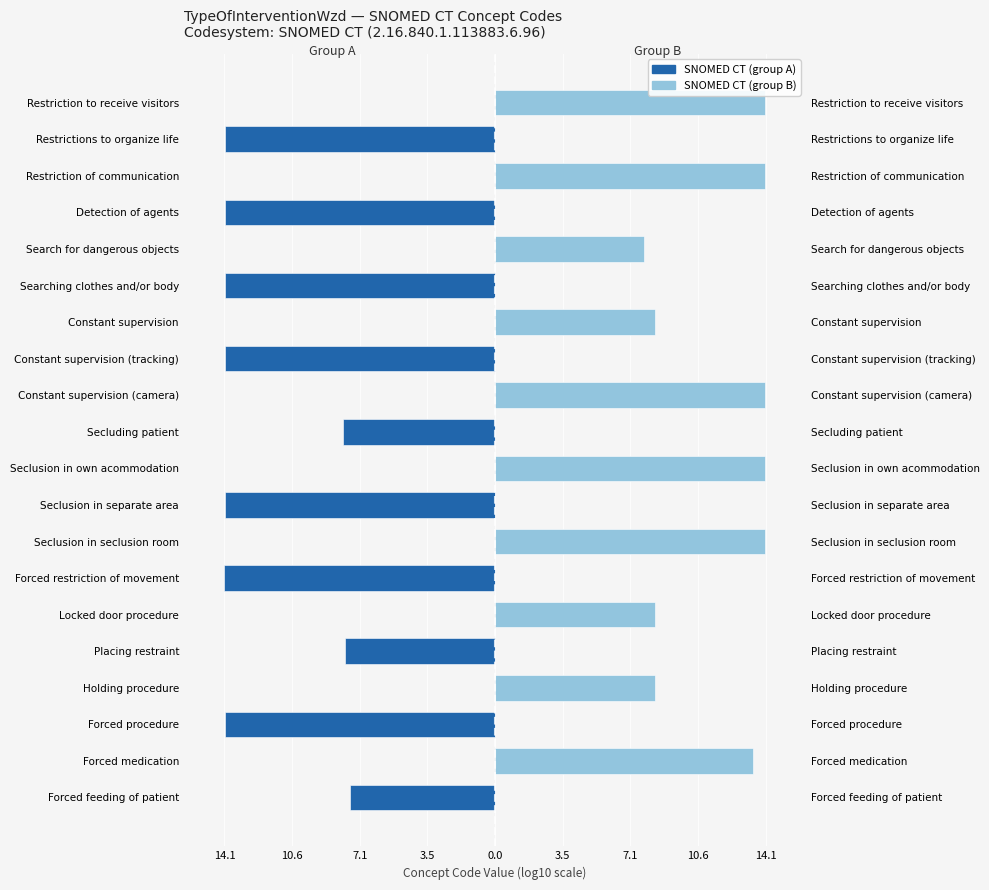

How many groups of bars are there?

20